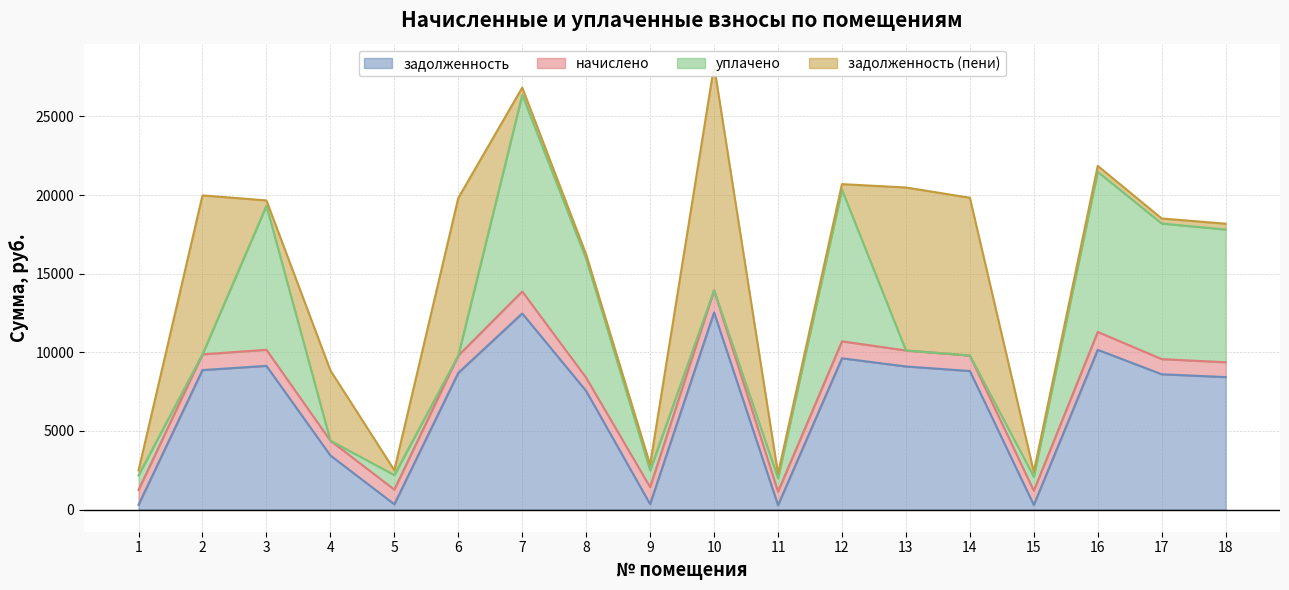

What are all the series names shown in the legend?

задолженность, начислено, уплачено, задолженность (пени)